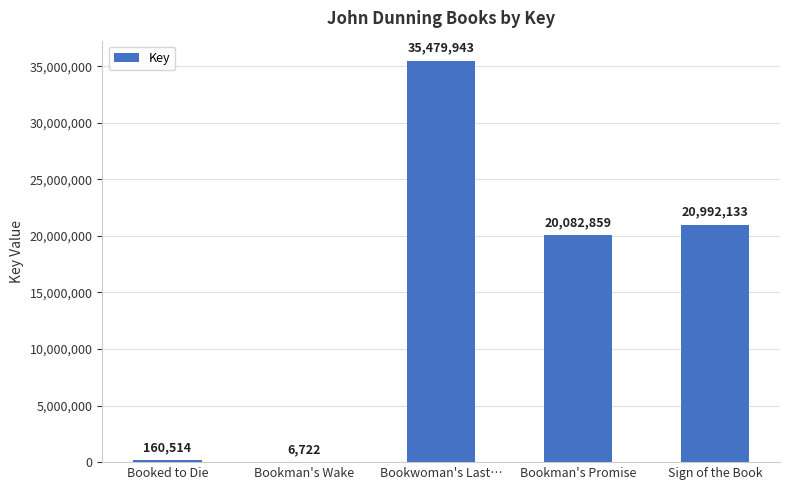

The value at Sign of the Book is 20992133. True or false?

True